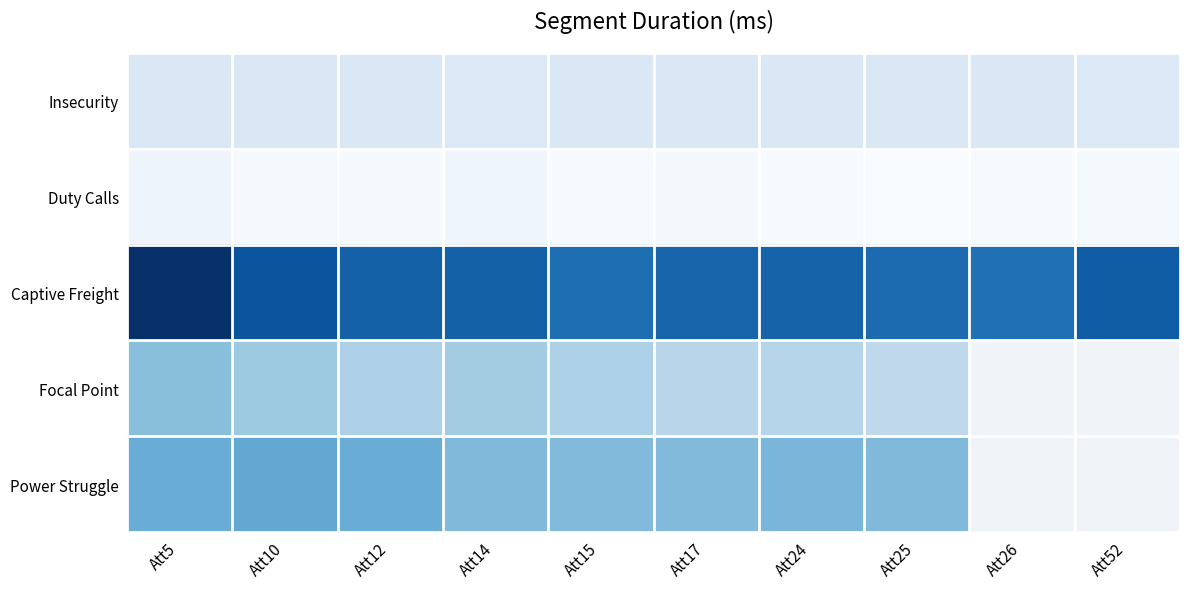

The value of Focal Point at Att15 is 380702.0. True or false?

True